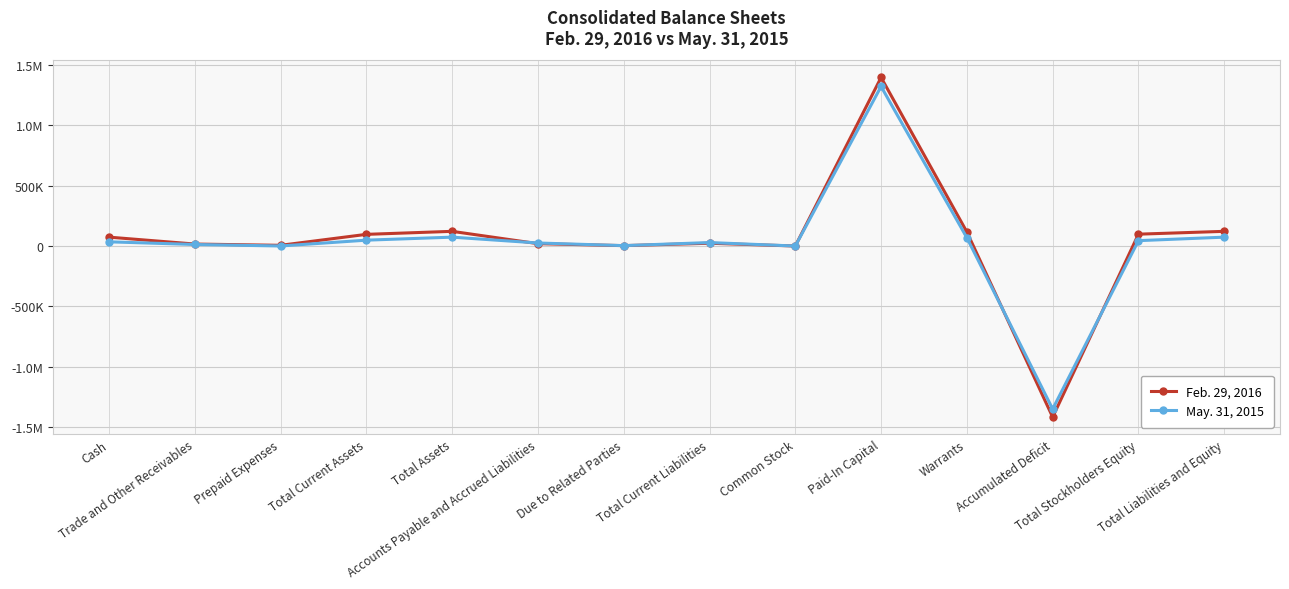

Reading left to right, what are all the values shown in this chart?

Feb. 29, 2016: 73907	16788	6288	96983	121983	19950	3504	23454	361	1396686	116703	-1416675	98529	121983
May. 31, 2015: 35110	13050	695	48855	73855	25435	3621	29056	320	1322054	69126	-1349918	44799	73855